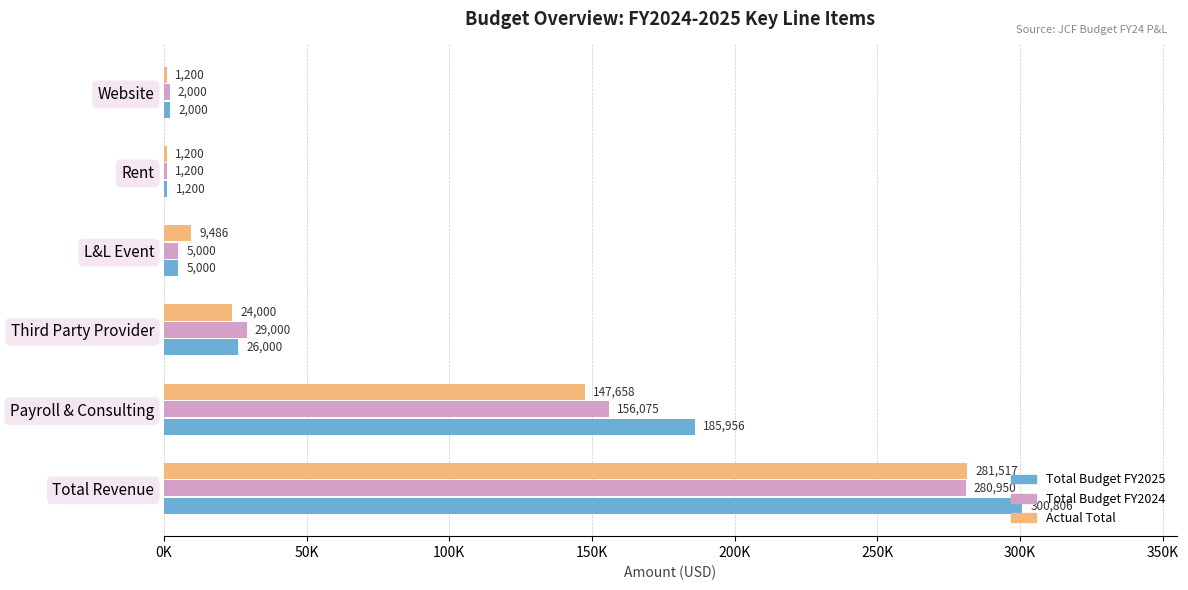

What are all the series names shown in the legend?

Total Budget FY2025, Total Budget FY2024, Actual Total